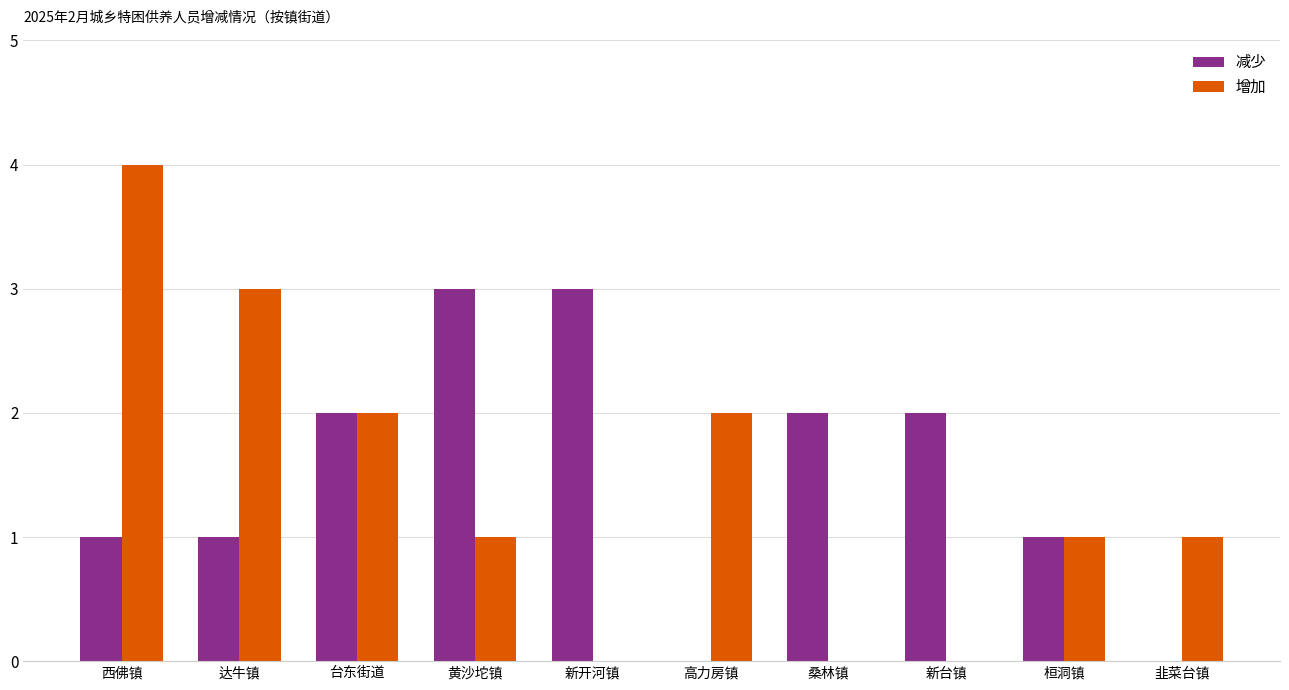

The value of 减少 at 高力房镇 is 0. True or false?

True